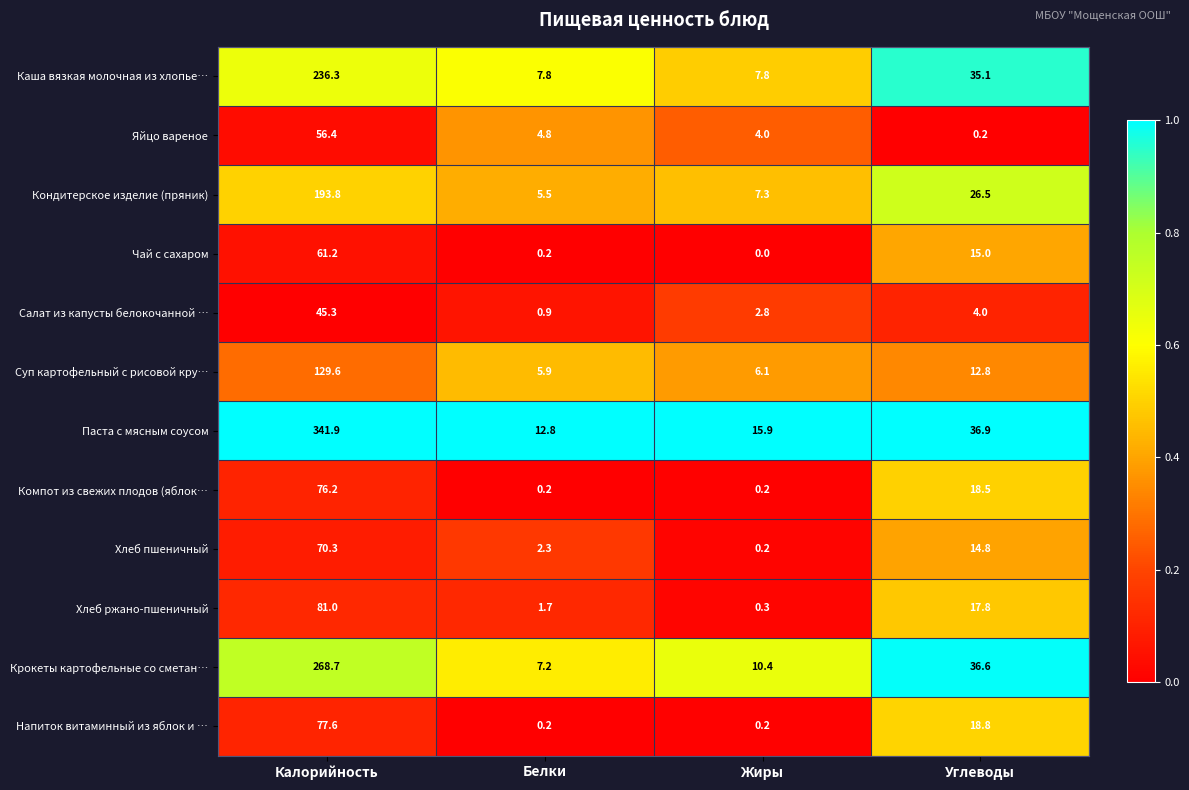

Between Жиры and Углеводы, which series saw the biggest shift?

Каша вязкая молочная из хлопье…